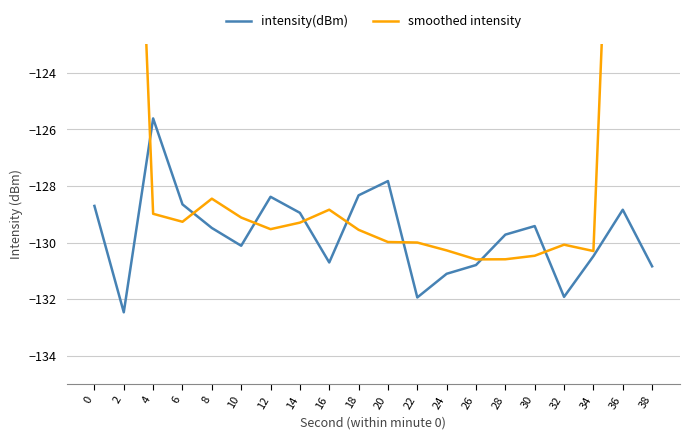

At which category does intensity(dBm) reach its first local peak?

4